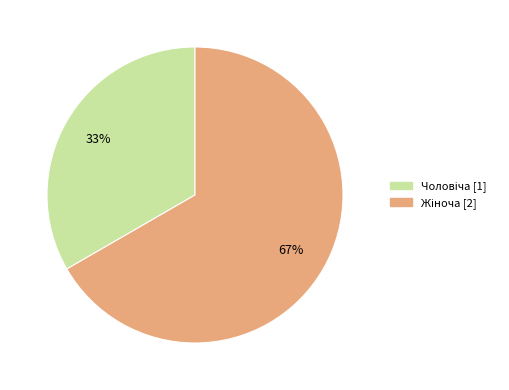

To the nearest percent, what is the average slice percentage?

50%